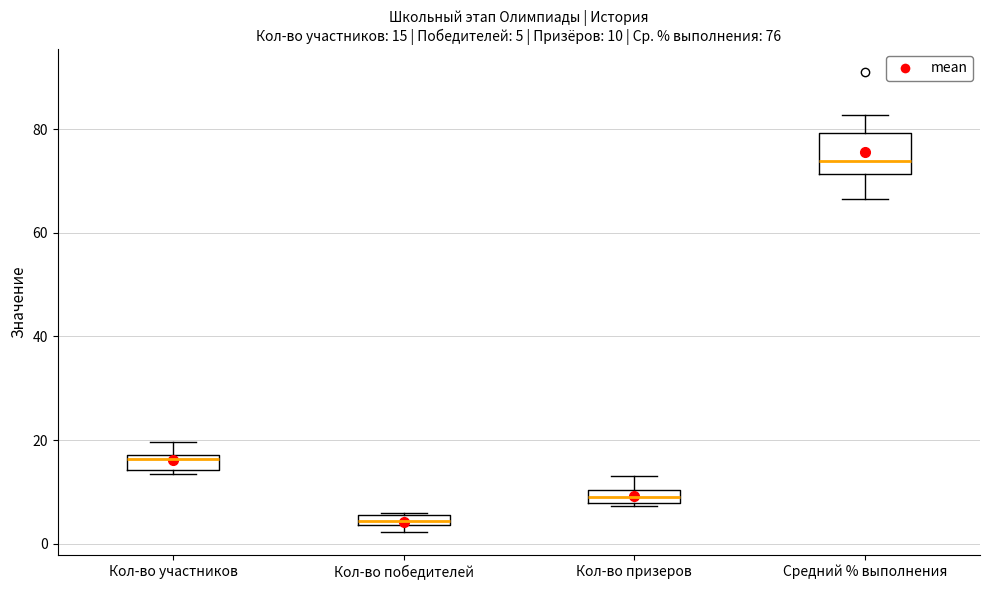

Which box has the highest median line?

Средний % выполнения